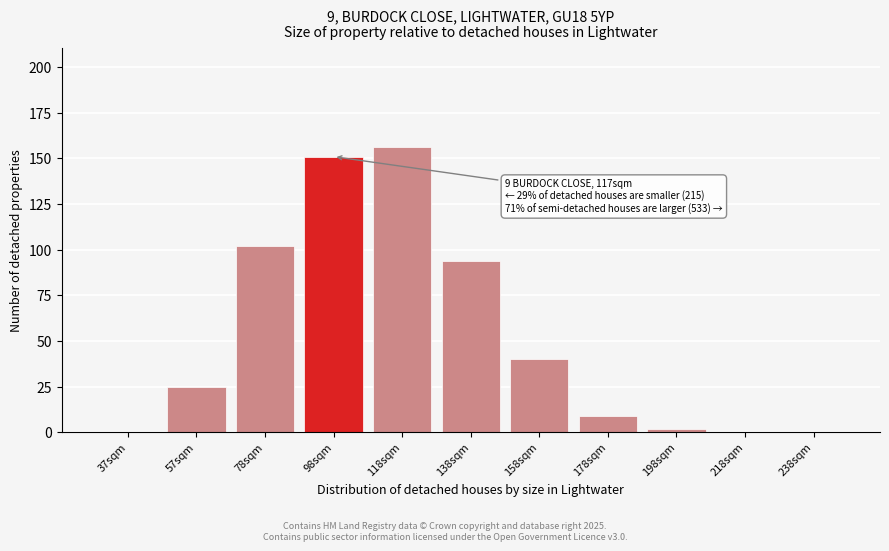

Reading left to right, list all the values displayed in this chart.

37sqm=0	57sqm=25	78sqm=102	98sqm=151	118sqm=156	138sqm=94	158sqm=40	178sqm=9	198sqm=2	218sqm=0	238sqm=0